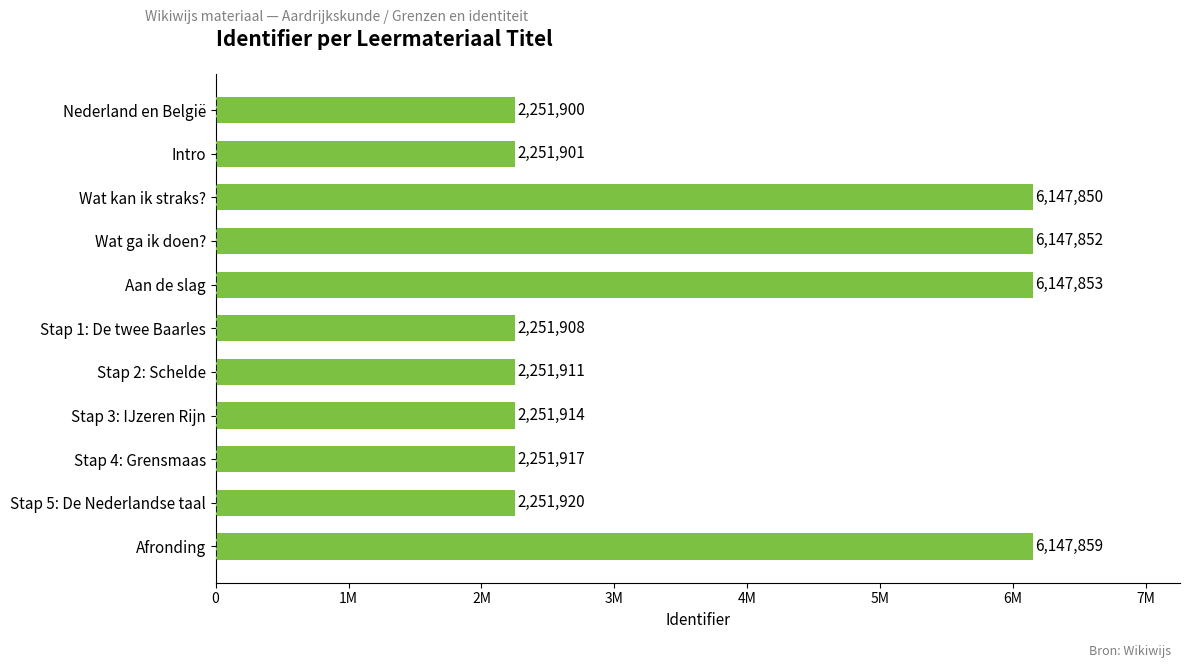

Does the chart contain any negative values?

No